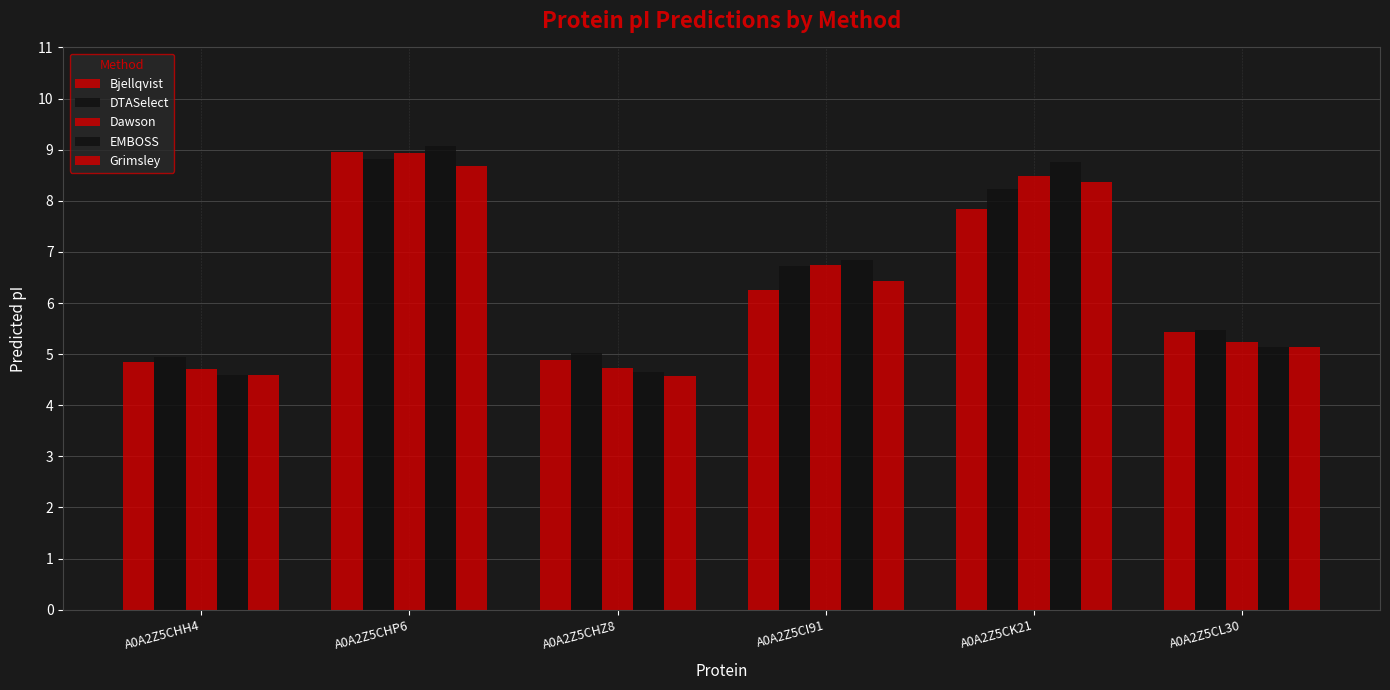

At which category is the sum across all series the highest?

A0A2Z5CHP6